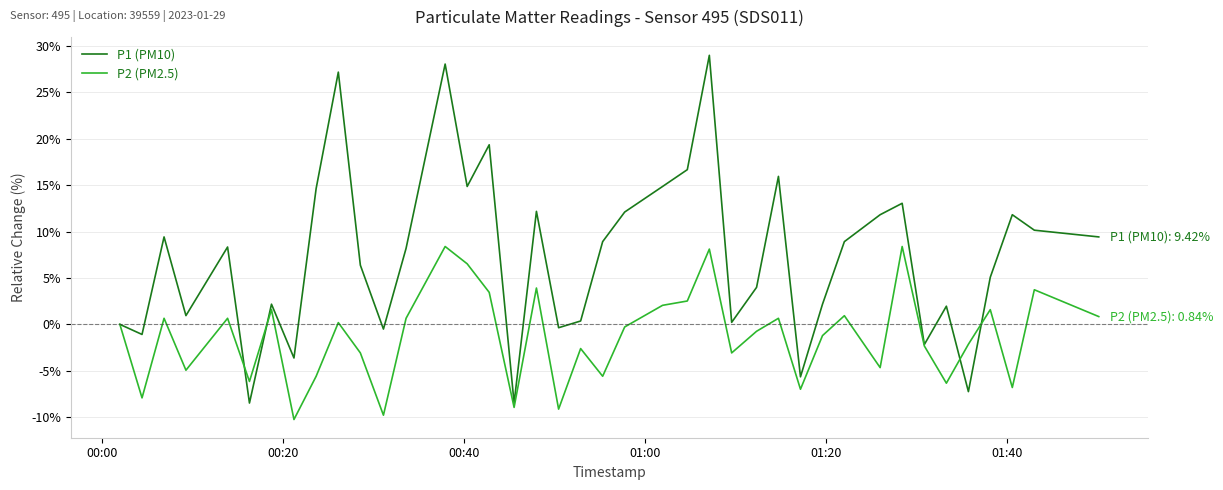

List the series in order of their peak value, highest first.

P1 (PM10), P2 (PM2.5)